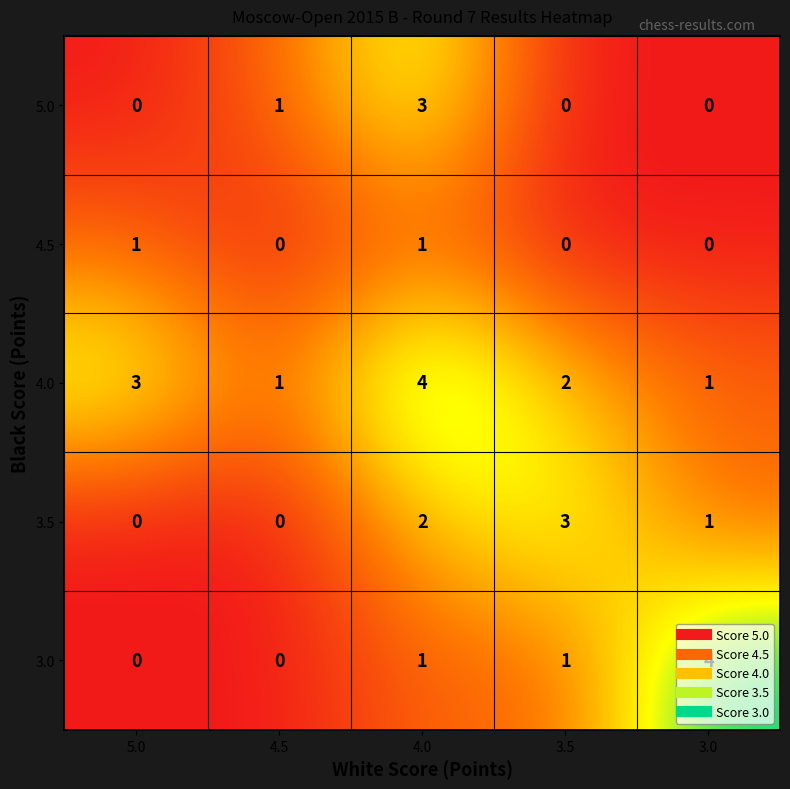

What is the total value across all series at 5.0?

4